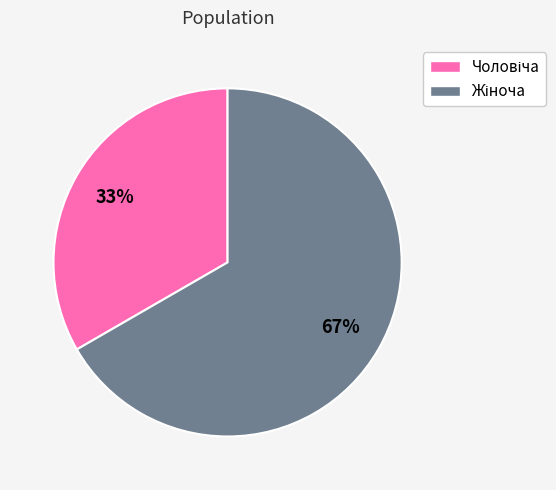

Is there any slice that represents more than half of the pie?

Yes